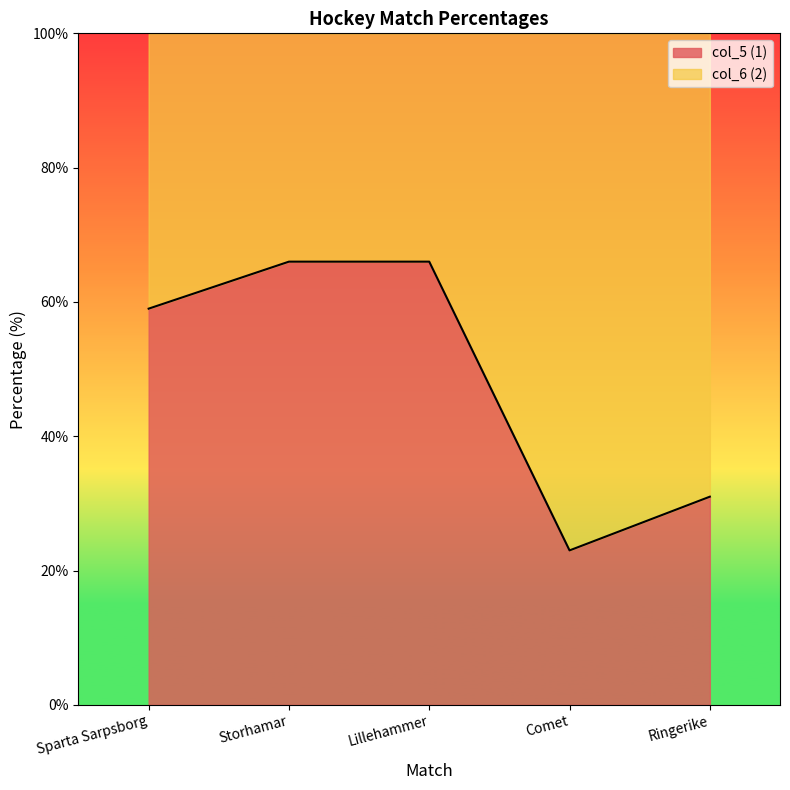

What is the average value?

49